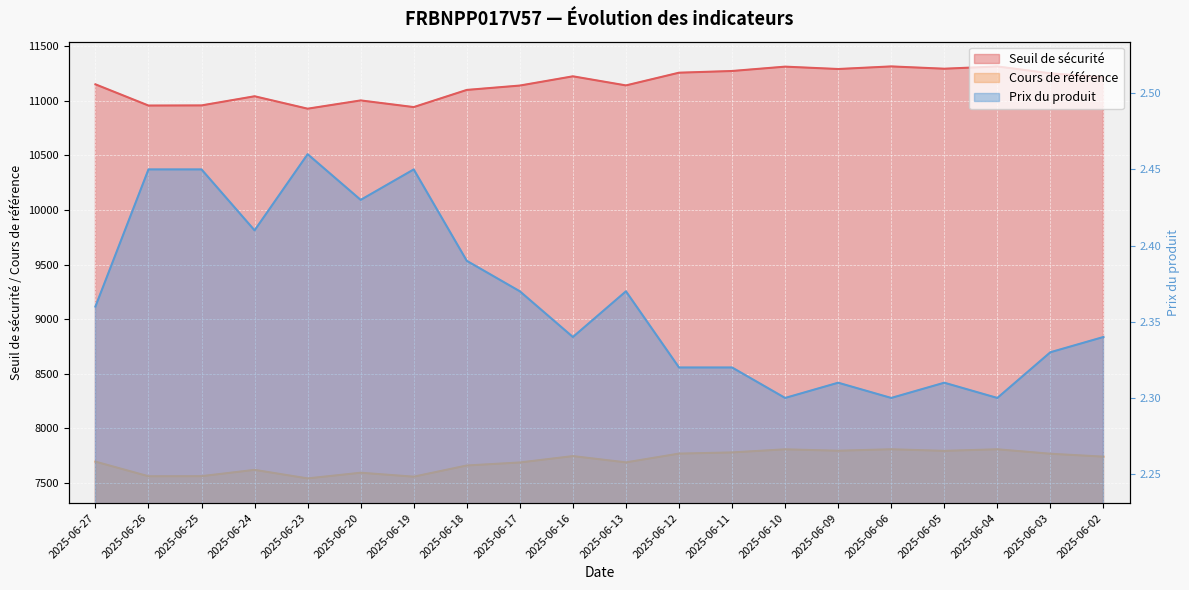

At which label does Cours de référence reach its minimum?

2025-06-23